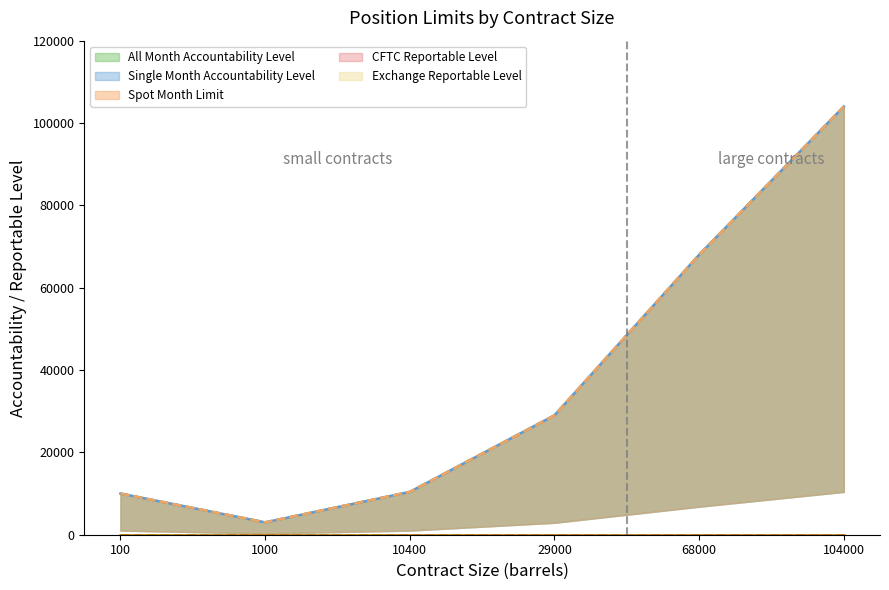

What is the average value of the All Month Accountability Level series?

37400